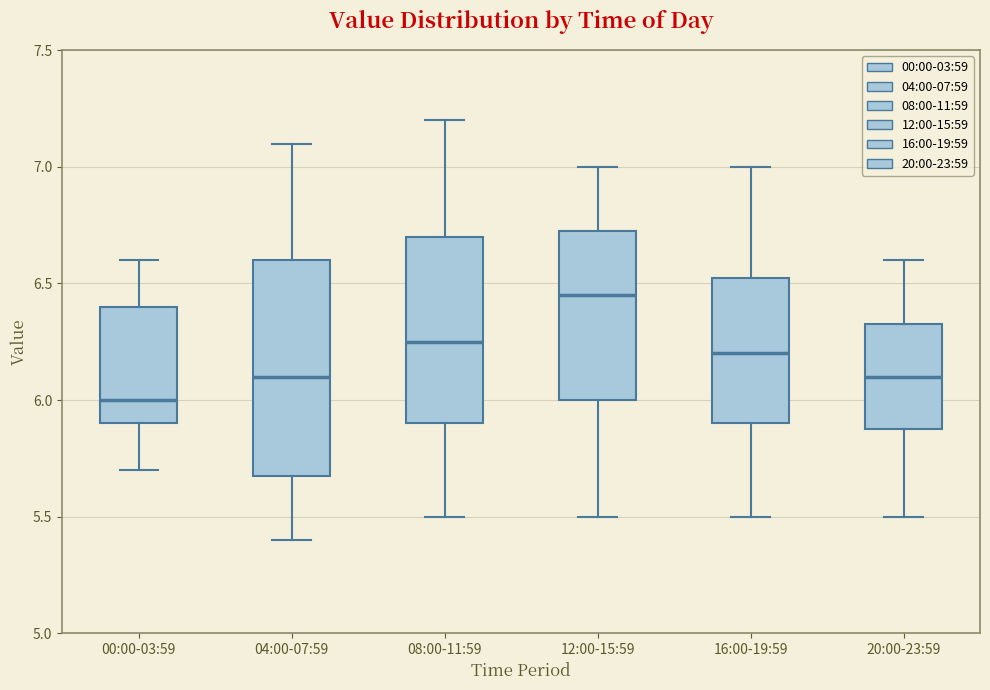

Where does the lower whisker of the box for 08:00-11:59 end on the y-axis? The values are not printed on the chart, so give them approximately, as read against the axis.

5.50